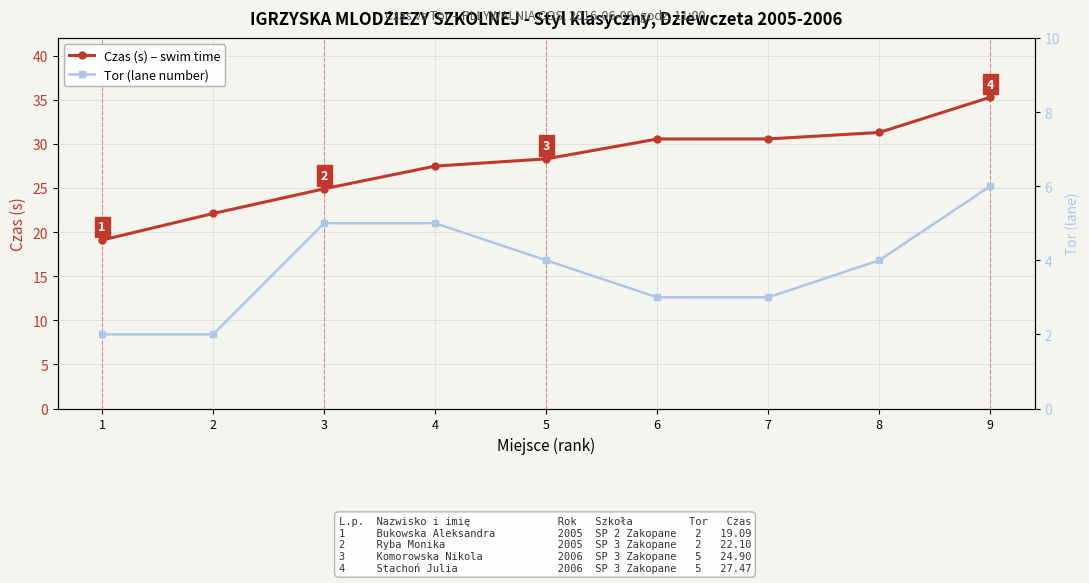

At how many categories does at least one series exceed 2?

9